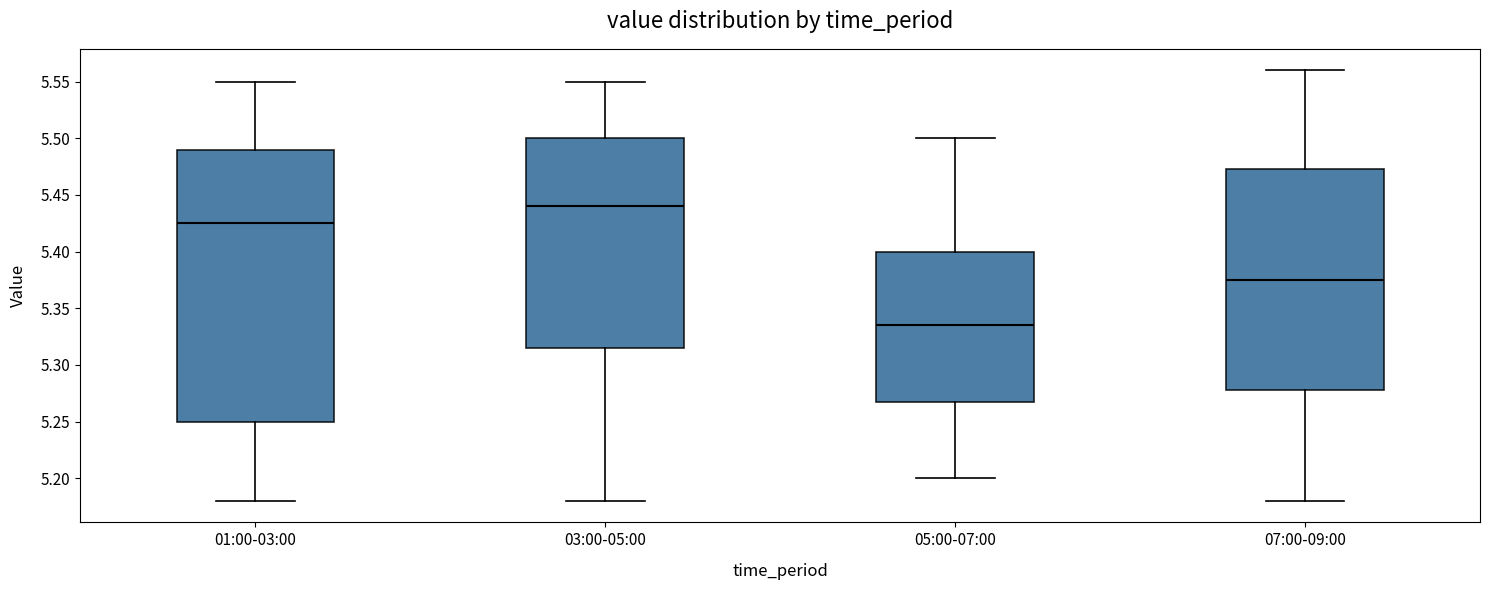

Reading left to right, transcribe this box plot: for each box, give where its median line is, the range the box spans, and where its two whiskers end, as read against the y-axis. The values are not printed on the chart, so give them approximately, as read against the axis.

01:00-03:00: median 5.425, box 5.250 to 5.490, whiskers 5.180 to 5.550
03:00-05:00: median 5.440, box 5.315 to 5.500, whiskers 5.180 to 5.550
05:00-07:00: median 5.335, box 5.270 to 5.400, whiskers 5.200 to 5.500
07:00-09:00: median 5.375, box 5.280 to 5.475, whiskers 5.180 to 5.560